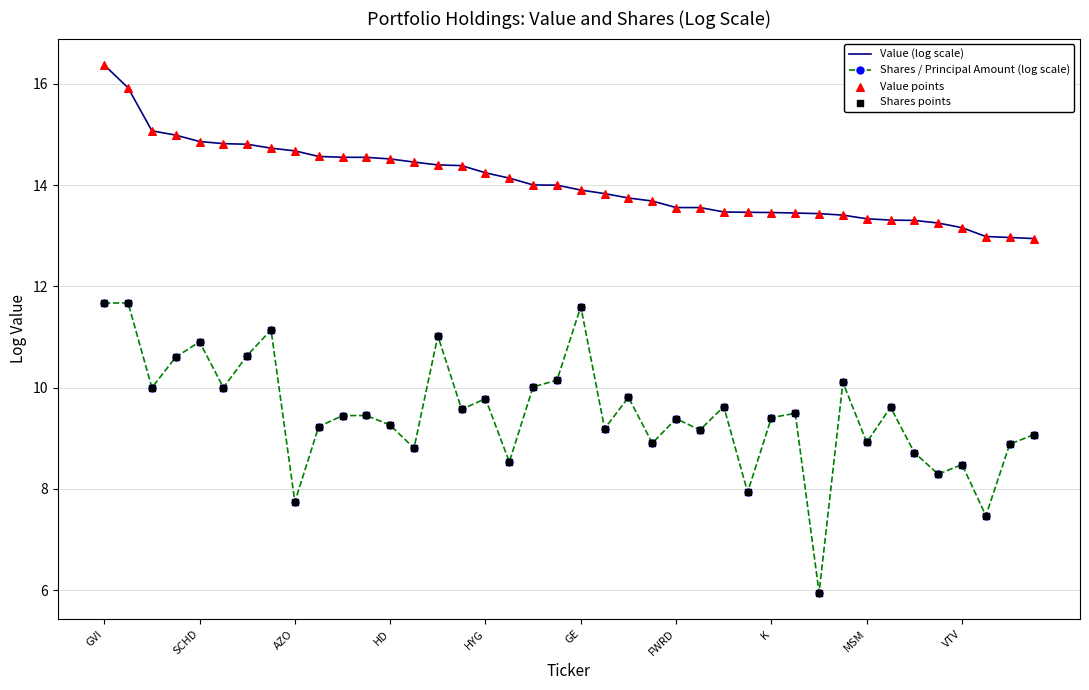

Which series has the largest total across all categories?

Value (log scale)